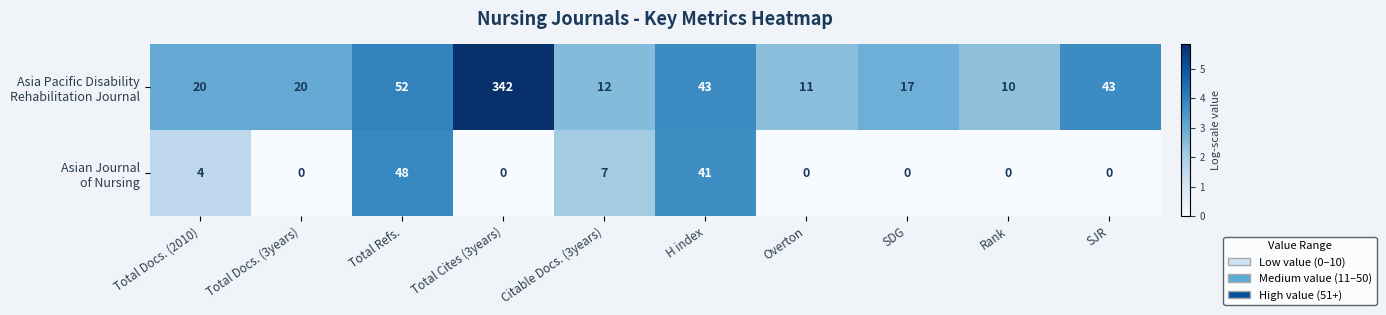

At which category is the sum across all series the highest?

Total Cites (3years)